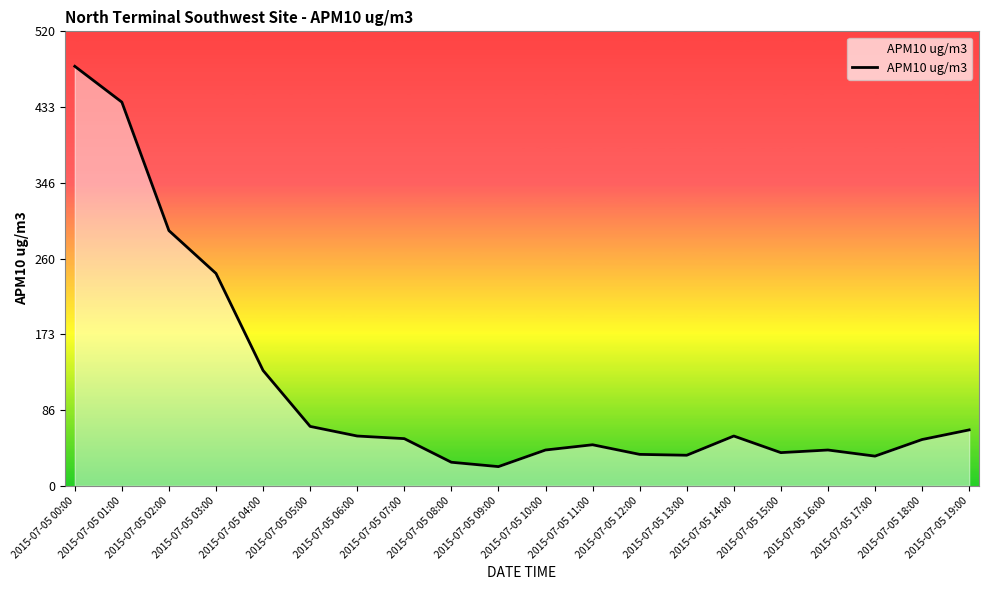

What is the change in value from 2015-07-05 12:00 to 2015-07-05 16:00?

+5